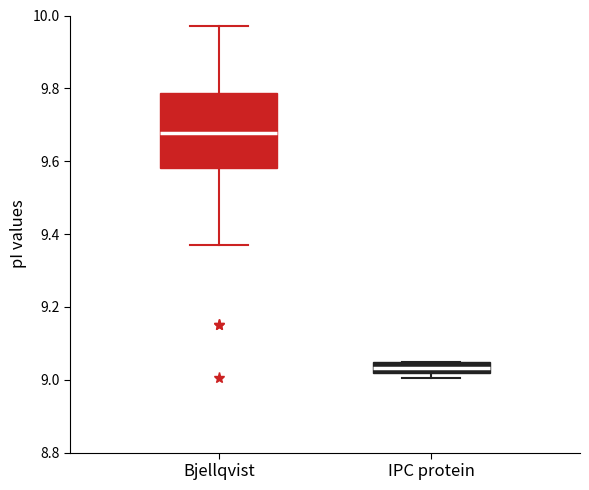

Comparing the boxes themselves (not the whiskers), which one is the tallest?

Bjellqvist